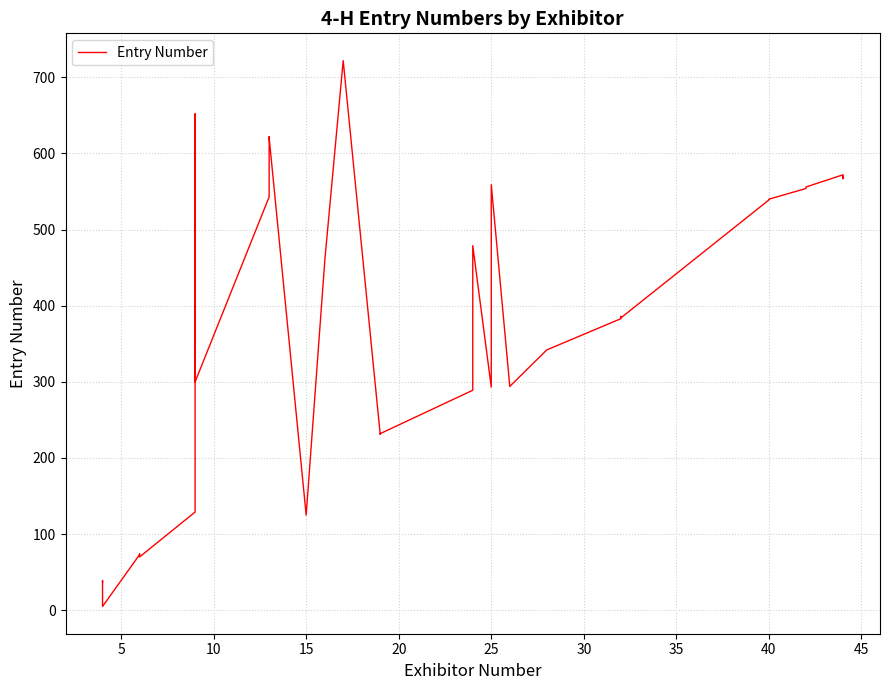

What is the value of the 2nd point from the left?

39